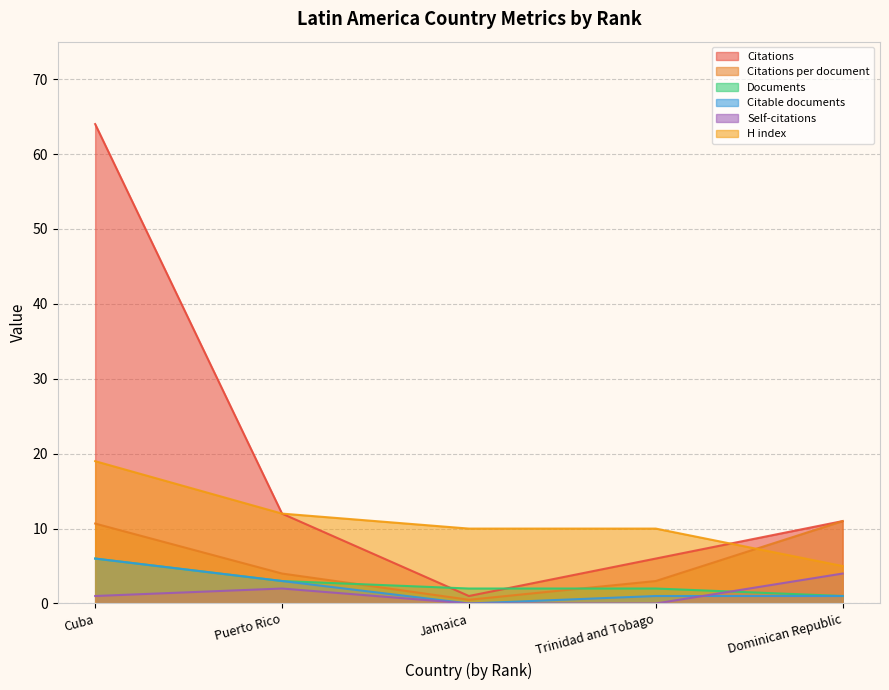

What position from the right is Puerto Rico?

4